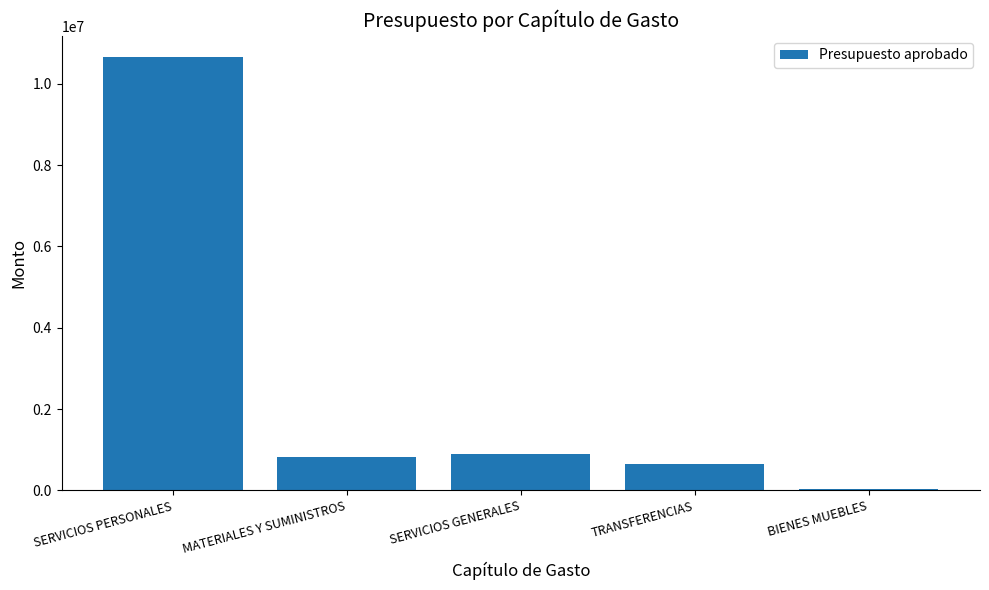

Does the chart contain stacked bars?

No